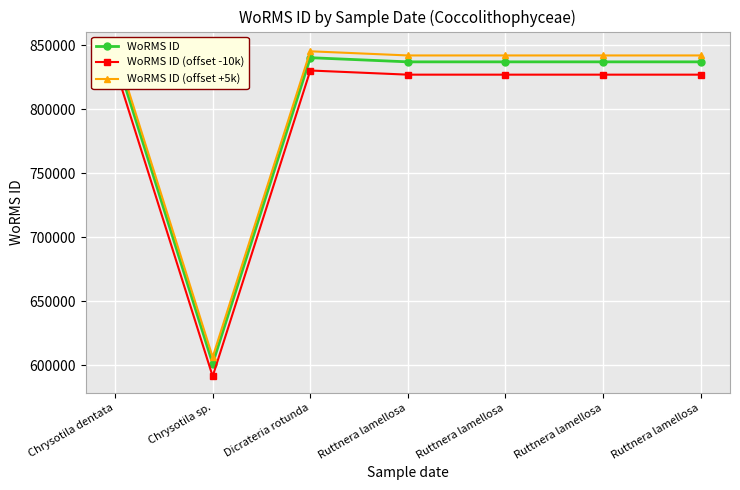

Rank the categories by WoRMS ID value from highest to lowest.

Chrysotila dentata, Dicrateria rotunda, Ruttnera lamellosa, Ruttnera lamellosa, Ruttnera lamellosa, Ruttnera lamellosa, Chrysotila sp.